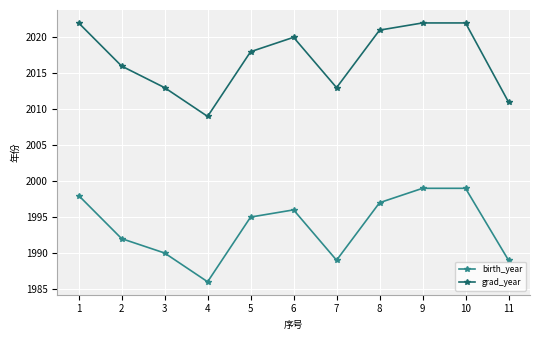

How many lines are shown in the chart?

2